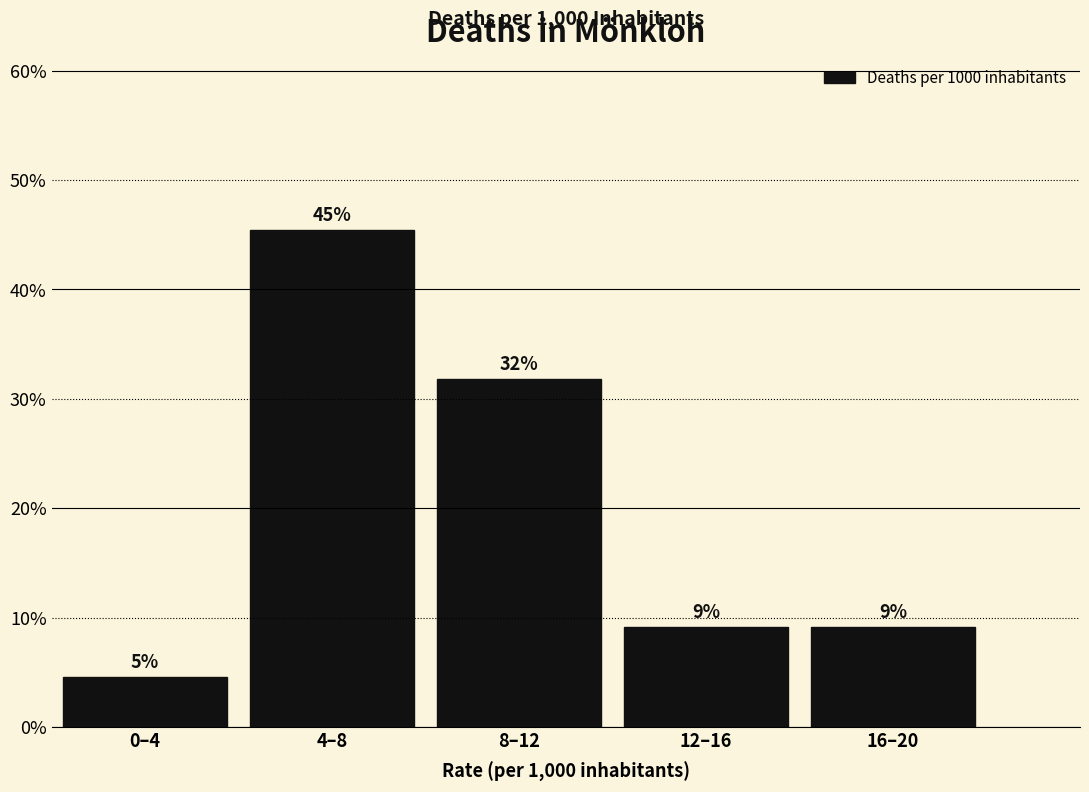

Are the bars horizontal?

No